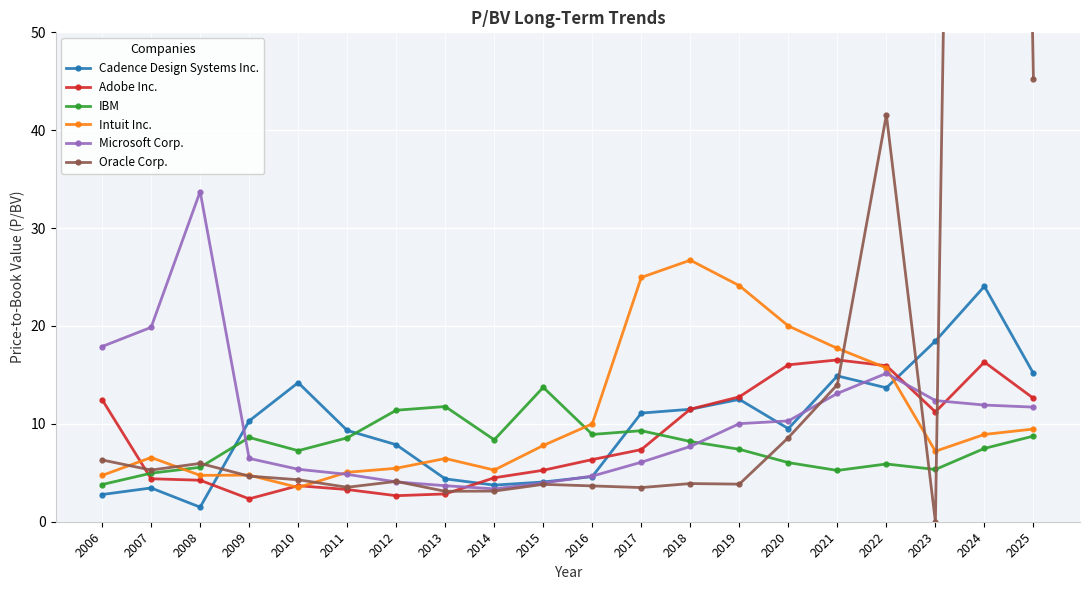

What is the difference between the highest and lowest values at 2008?

32.2